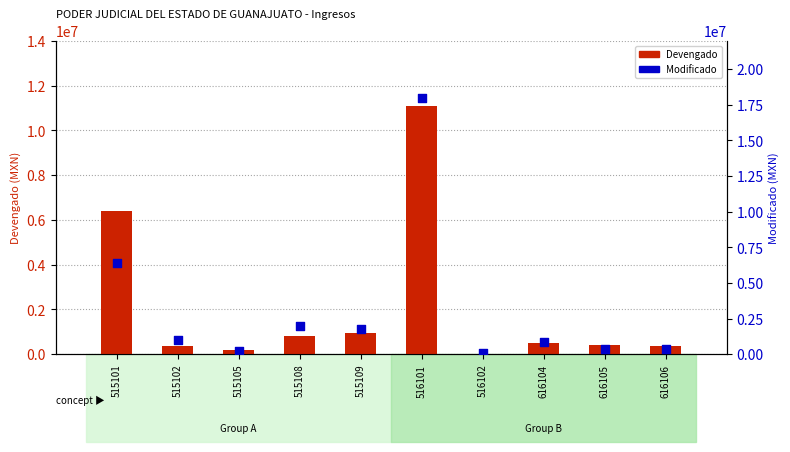

At which category is the sum across all series the highest?

516101